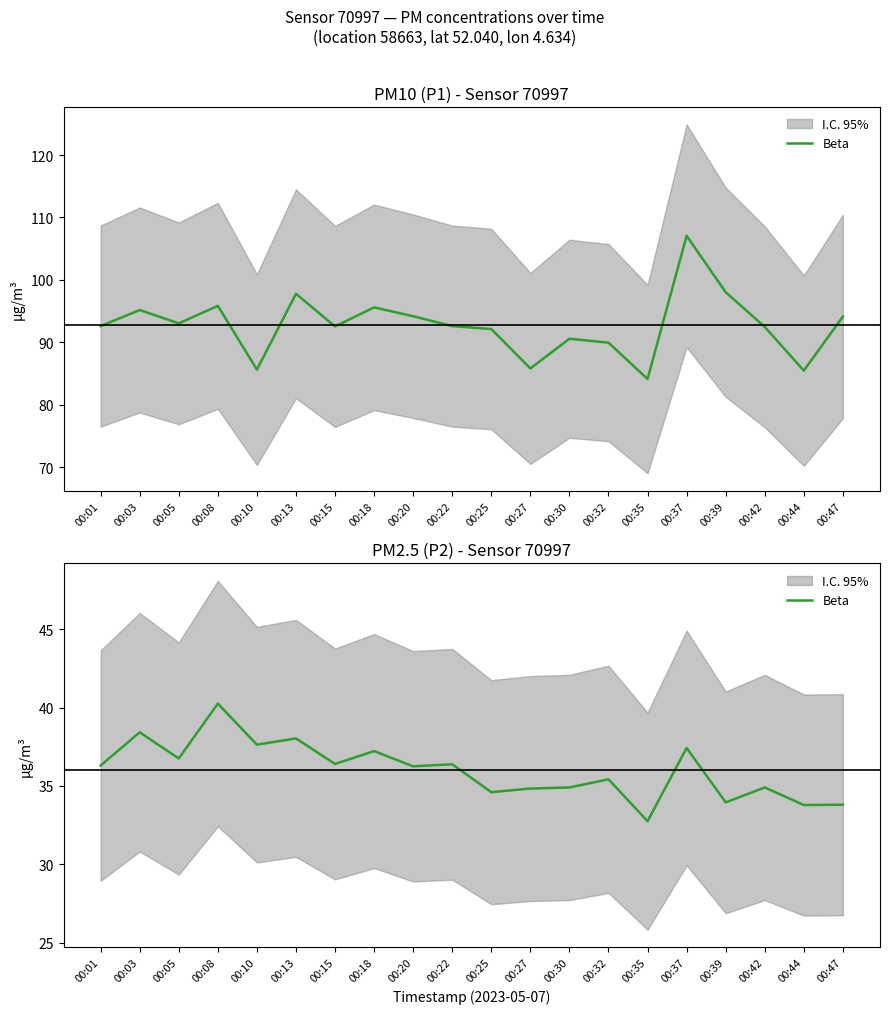

What is the value of the 8th point from the left?

37.2